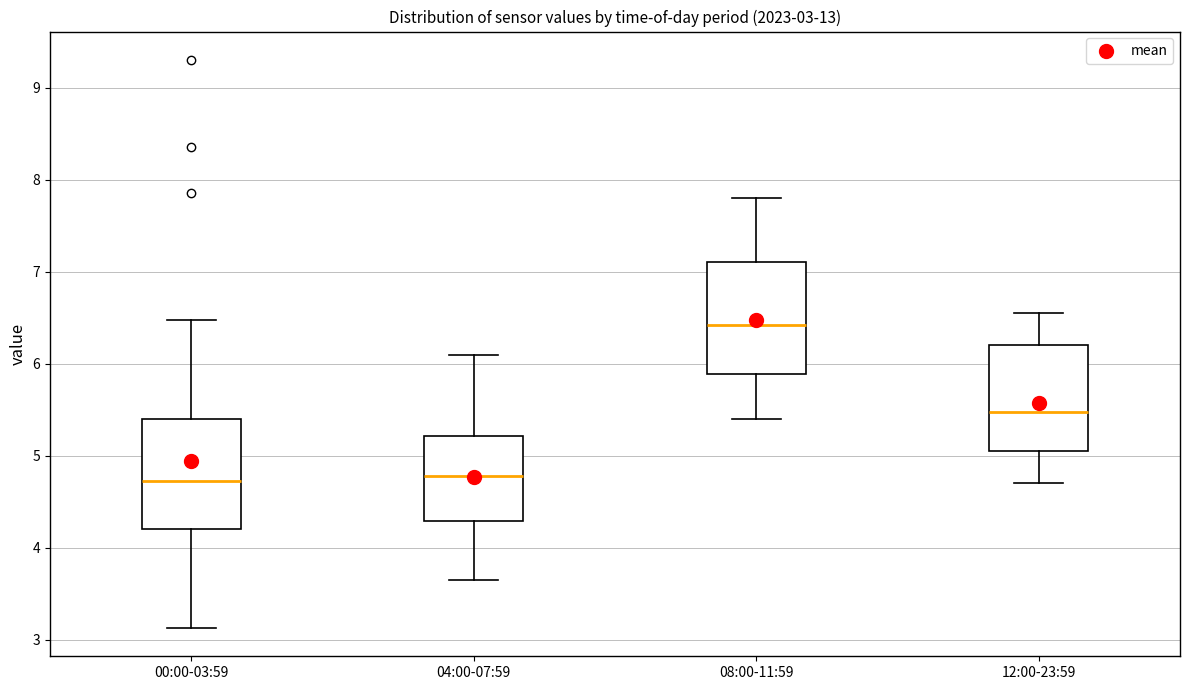

Which box has the highest median line?

08:00-11:59